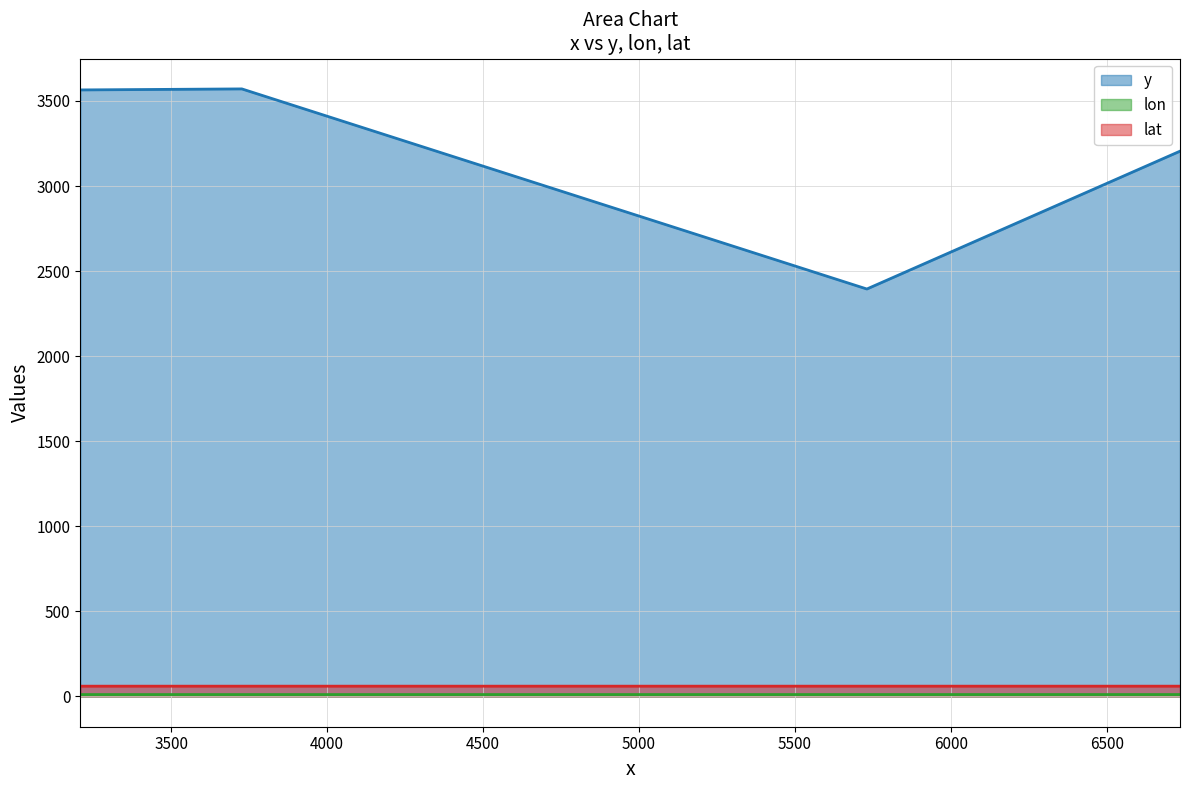

Count the lat values in the range 59 to 60.

4